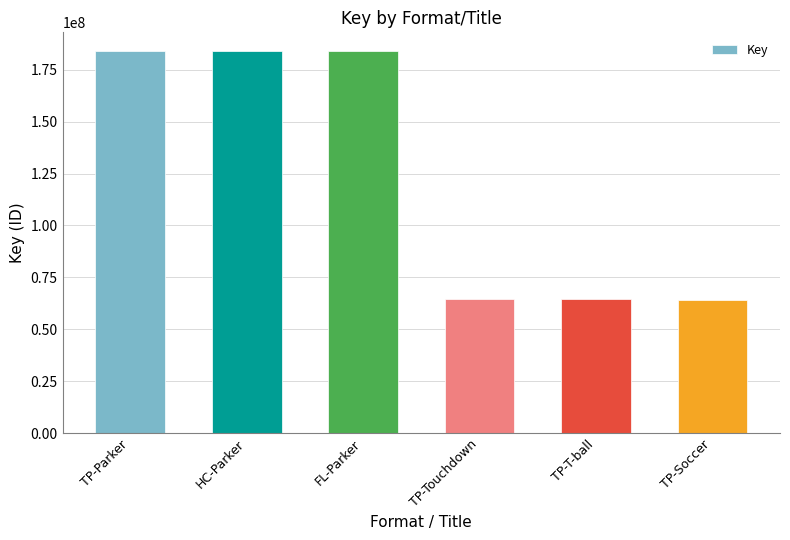

The chart shows a value of 27034459 at TP-Soccer. True or false?

False